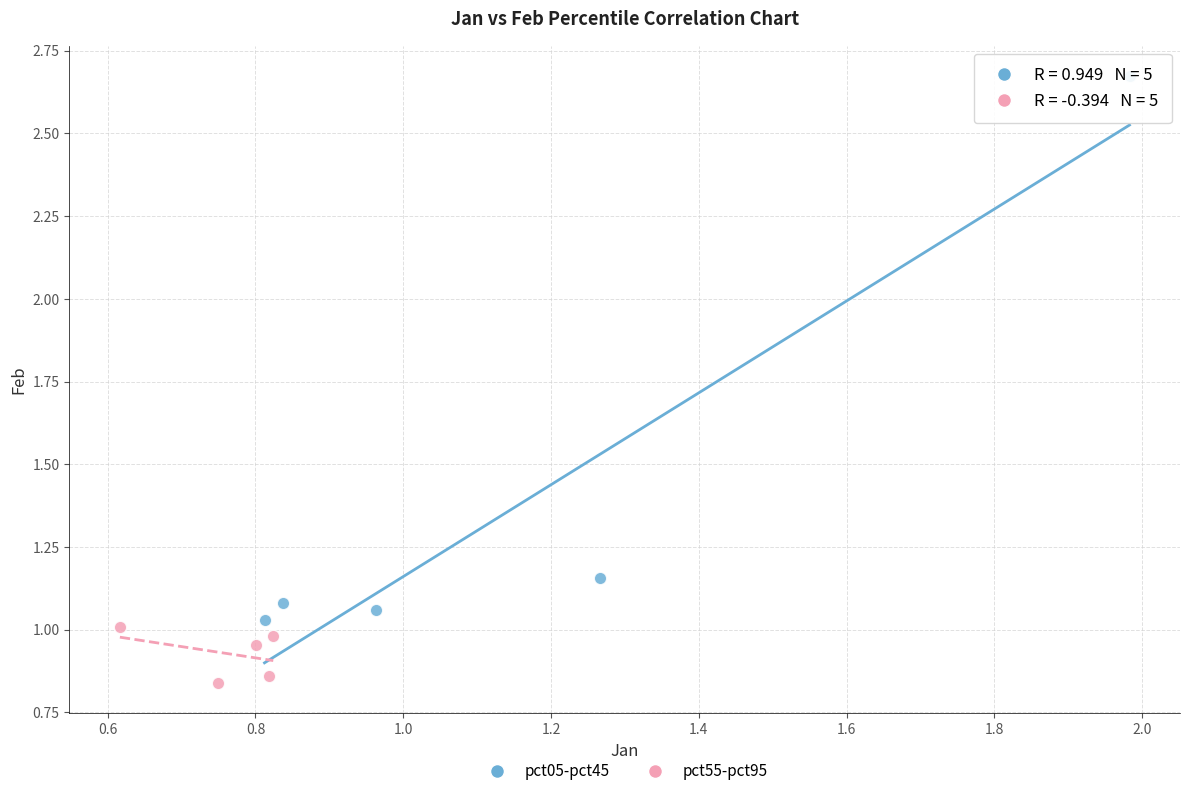

Which series reaches the maximum Y coordinate?

pct05-pct45